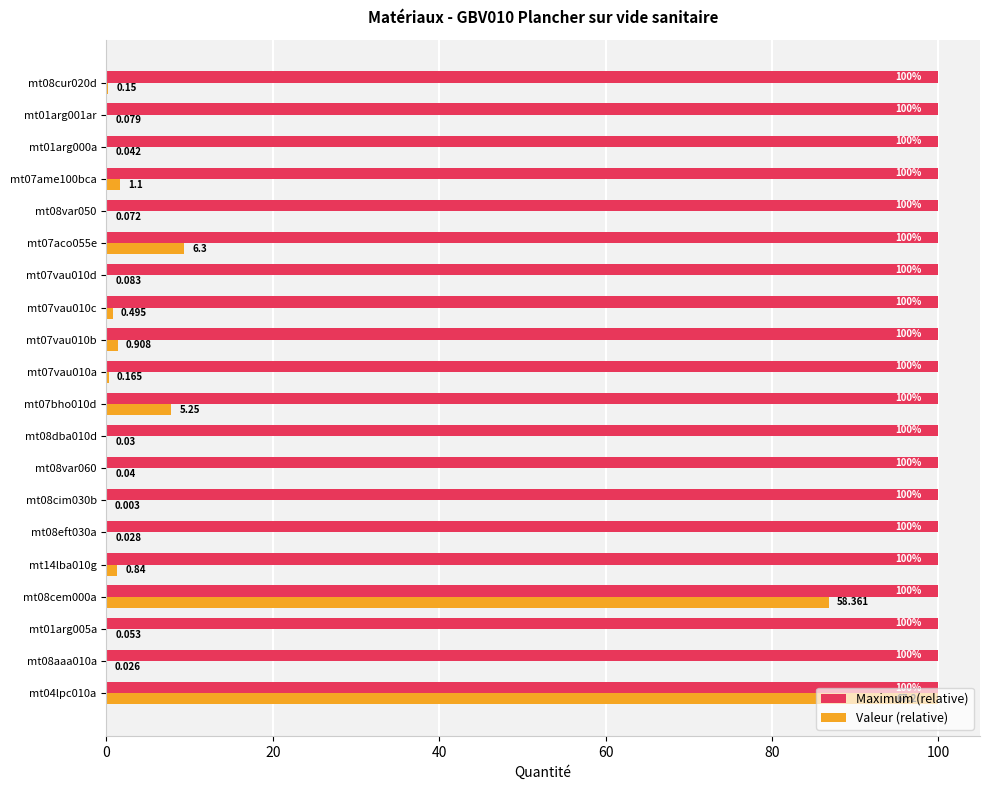

What are all the series names shown in the legend?

Maximum (relative), Valeur (relative)